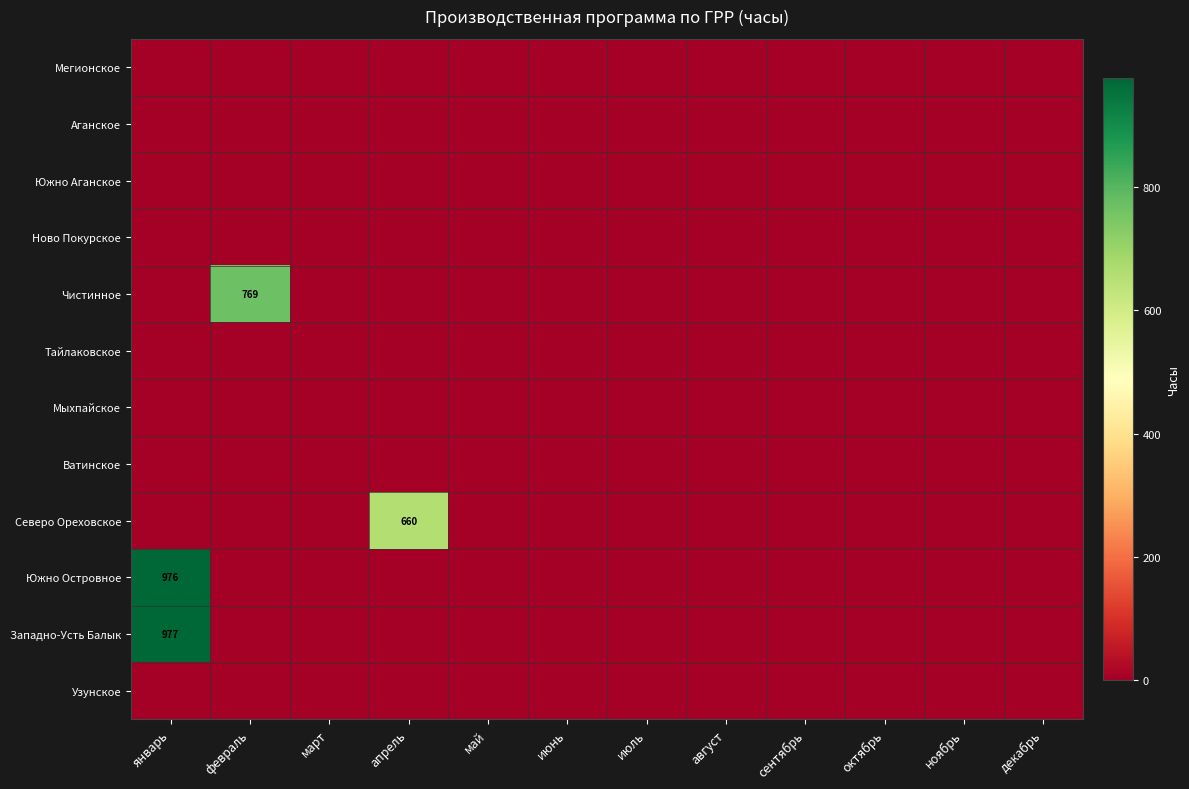

Rank the categories by Тайлаковское value from highest to lowest.

январь, февраль, март, апрель, май, июнь, июль, август, сентябрь, октябрь, ноябрь, декабрь